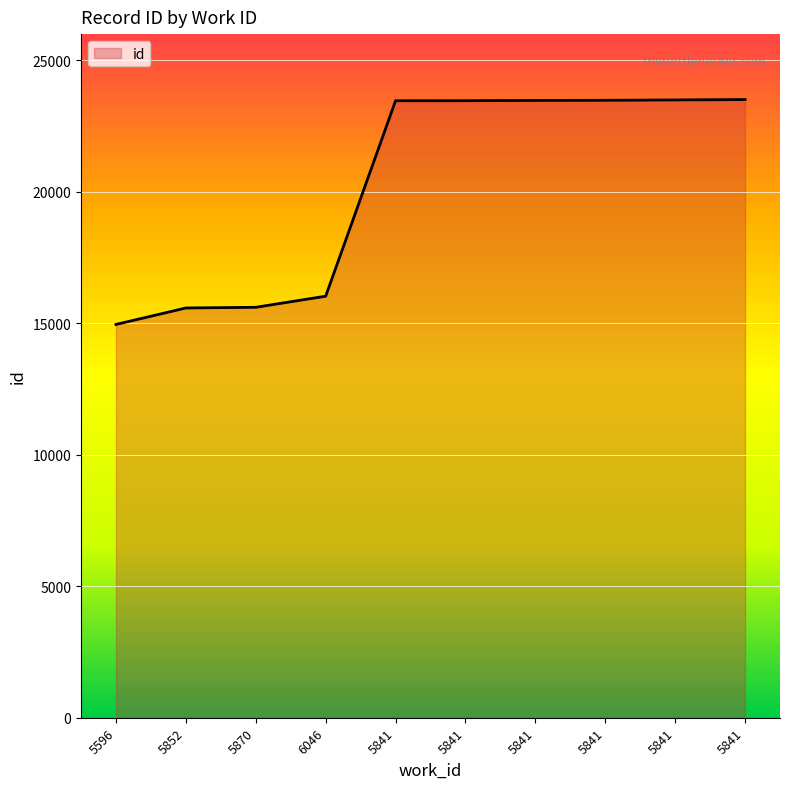

What is the value of the 3rd point from the left?

15610